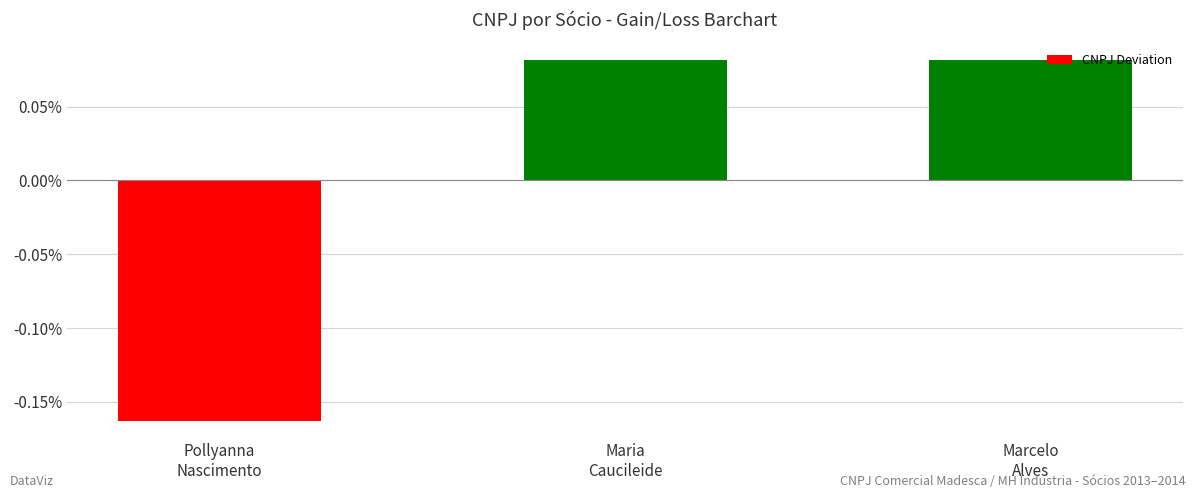

Are the bars horizontal?

No